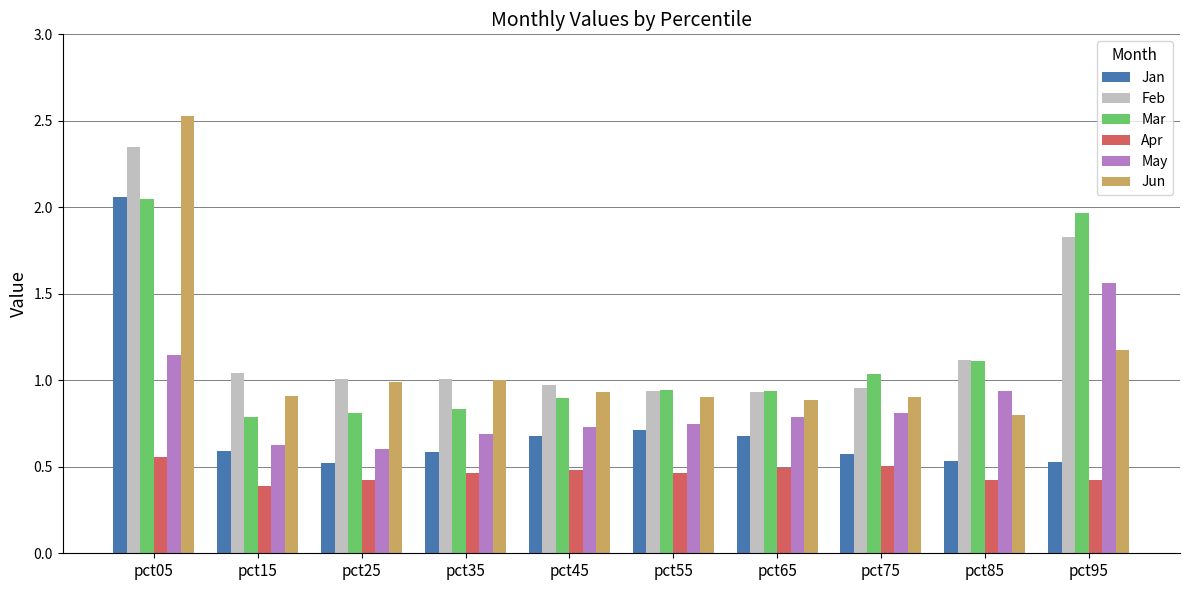

What is the minimum value shown in the chart?

0.4